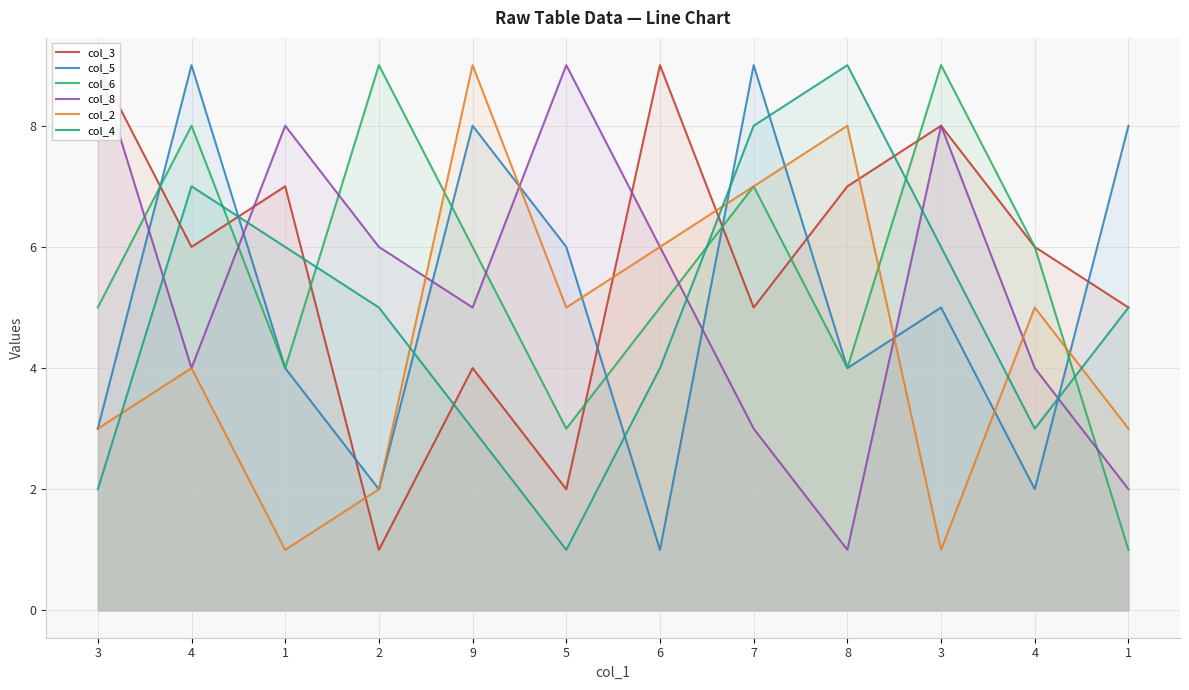

At 1, list the series in order from smallest to largest.

col_2, col_5, col_6, col_4, col_3, col_8